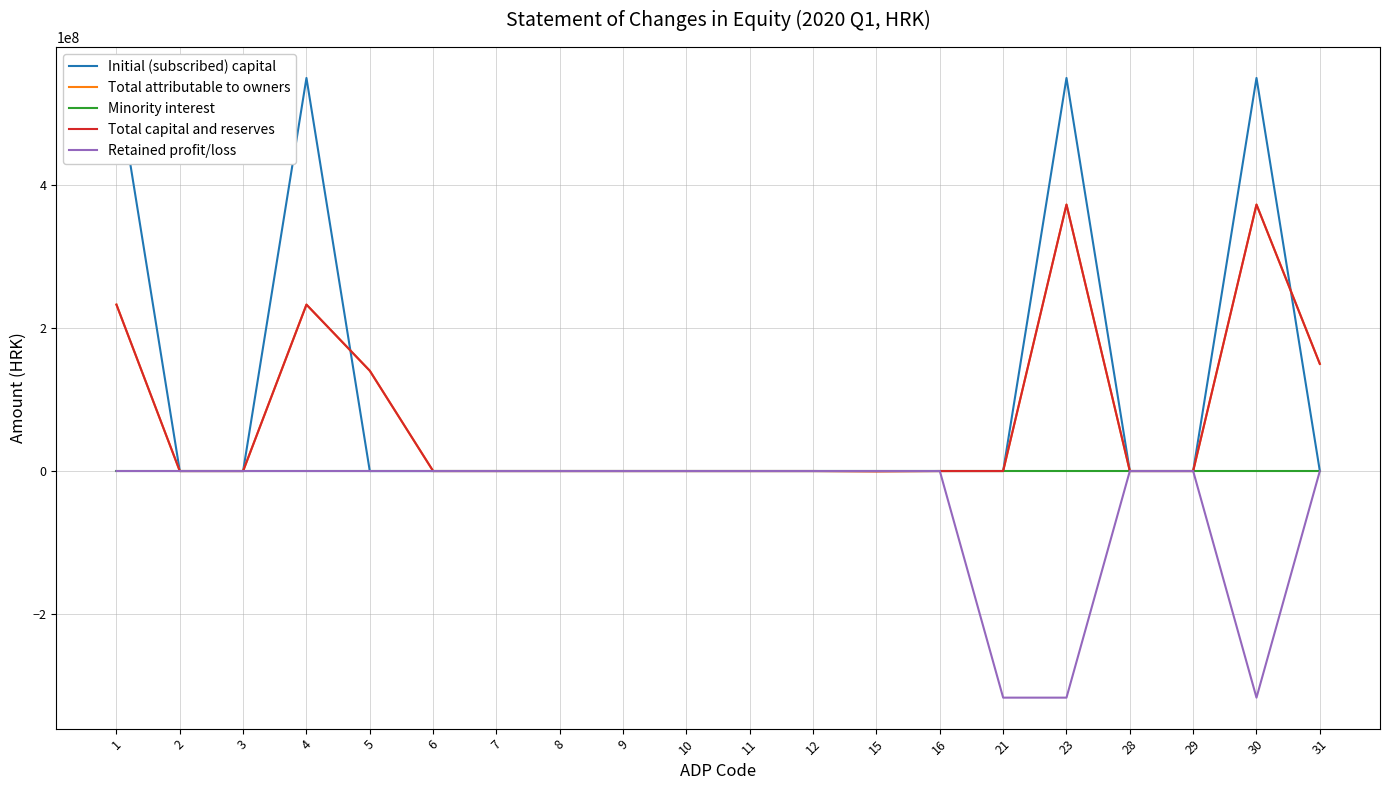

Which label corresponds to the smallest value in the chart?

21